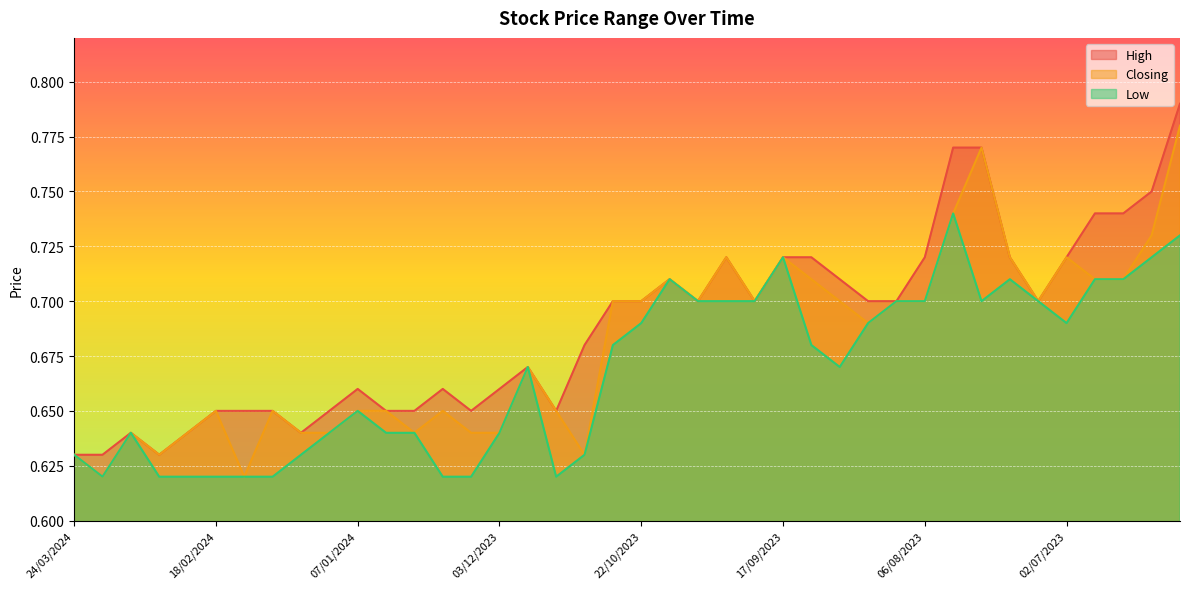

Does the chart display data point markers on the line(s)?

No